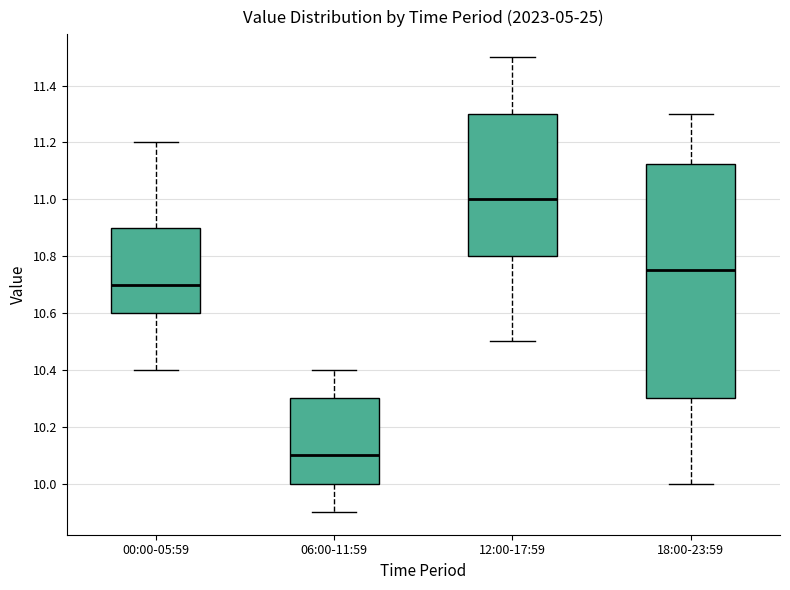

Reading left to right, transcribe this box plot: for each box, give where its median line is, the range the box spans, and where its two whiskers end, as read against the y-axis. The values are not printed on the chart, so give them approximately, as read against the axis.

00:00-05:59: median 10.70, box 10.60 to 10.90, whiskers 10.40 to 11.20
06:00-11:59: median 10.10, box 10.00 to 10.30, whiskers 9.90 to 10.40
12:00-17:59: median 11.00, box 10.80 to 11.30, whiskers 10.50 to 11.50
18:00-23:59: median 10.76, box 10.30 to 11.12, whiskers 10.00 to 11.30